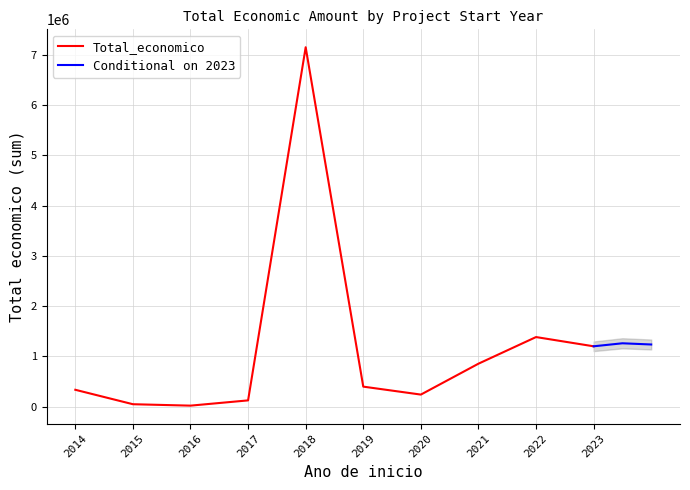

The chart shows a value of 882708 at 0. True or false?

False